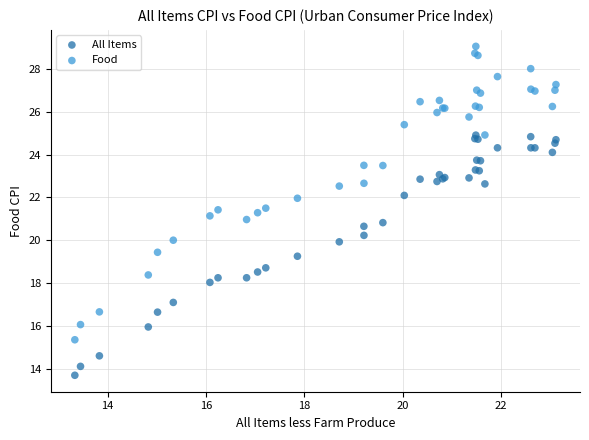

What are all the series names shown in the legend?

All Items, Food